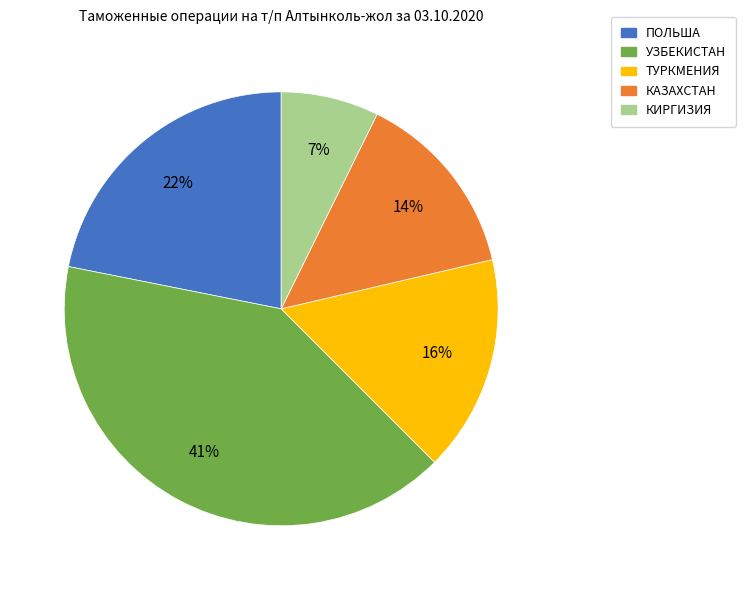

Rank the categories by value from lowest to highest.

КИРГИЗИЯ, КАЗАХСТАН, ТУРКМЕНИЯ, ПОЛЬША, УЗБЕКИСТАН